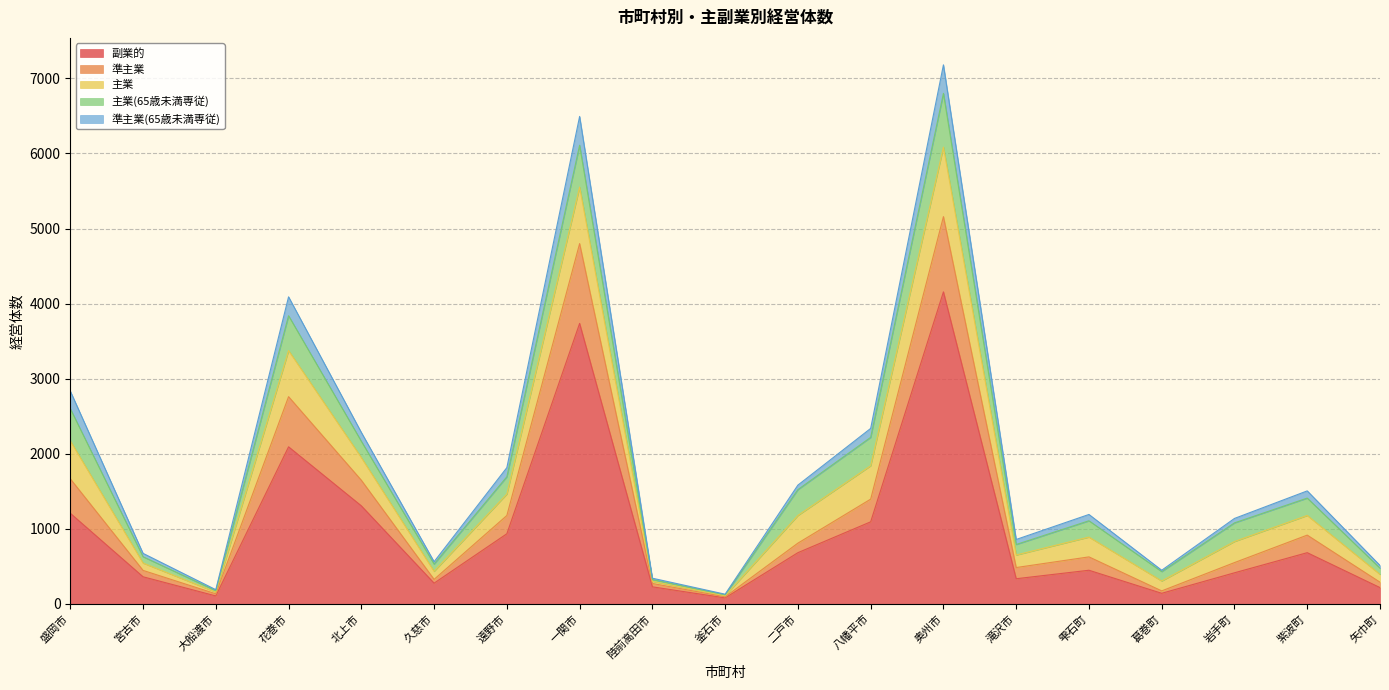

The 副業的 series shows 448 at 雫石町. True or false?

True